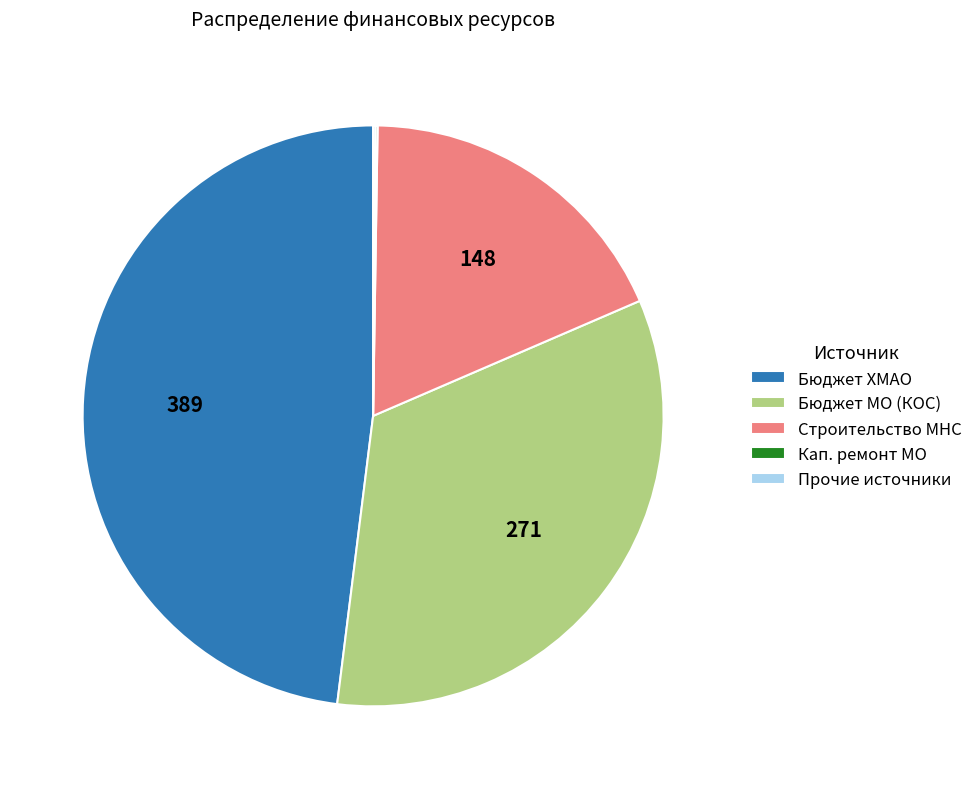

Does Бюджет ХМАО account for over 50% of the chart?

No